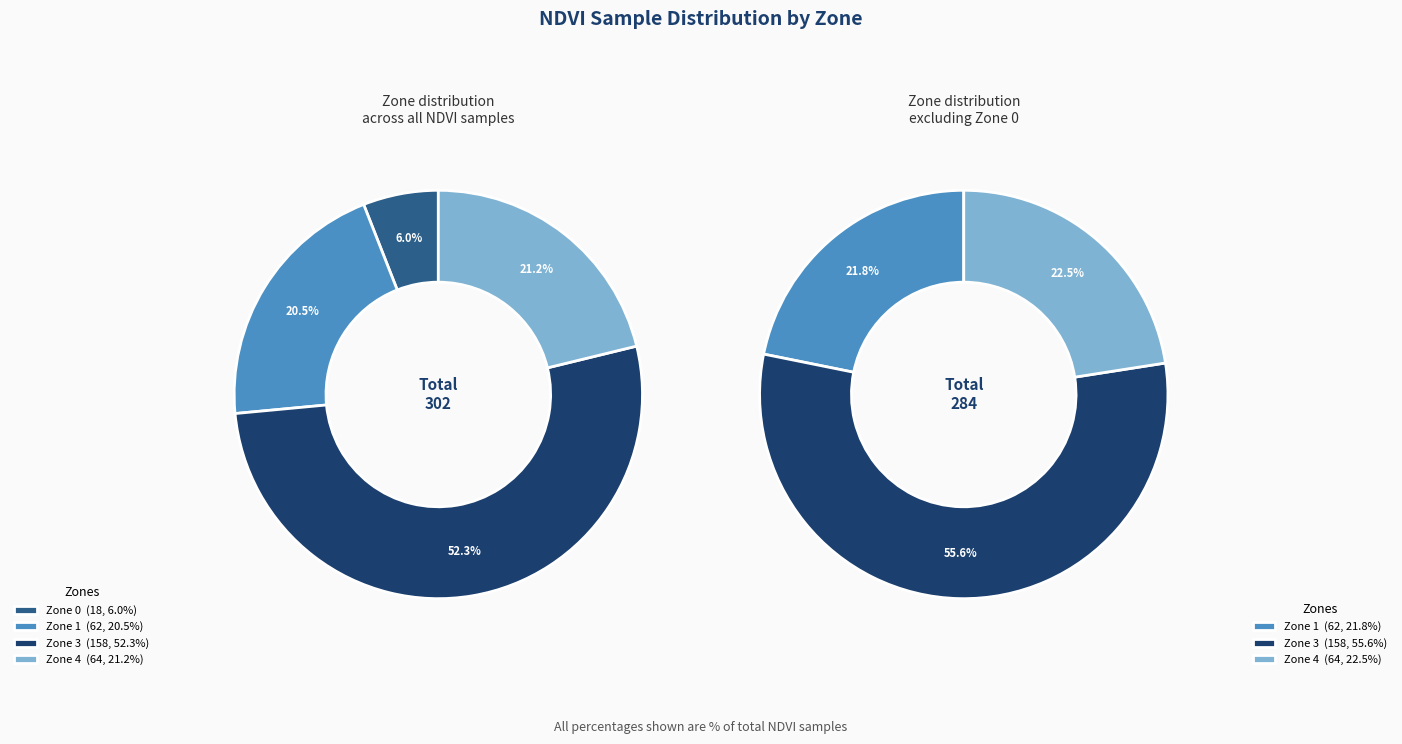

To the nearest percent, what is the combined percentage of Zone 0 and Zone 1?

26%